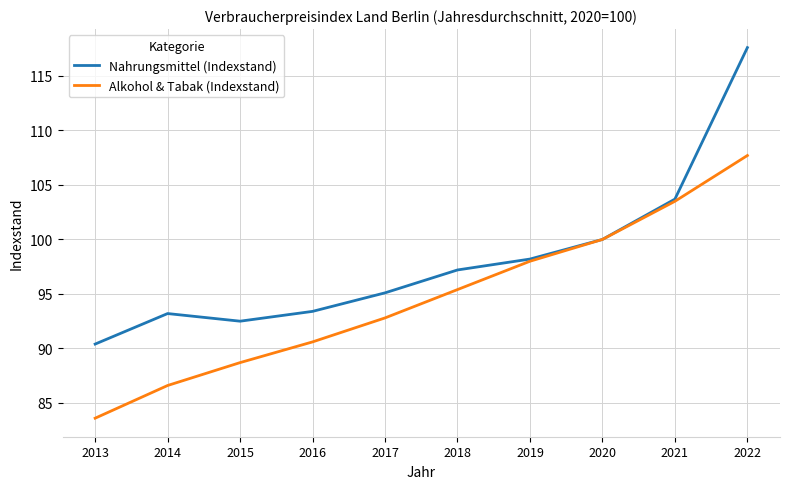

What value does the Alkohol & Tabak (Indexstand) series have at 2017?

92.8